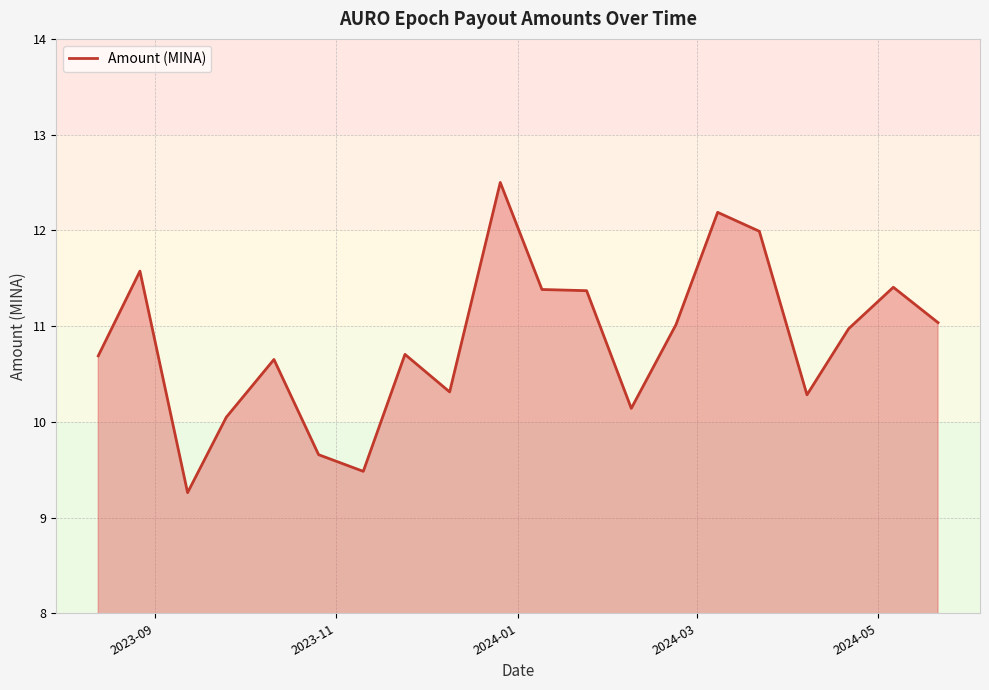

What is the difference between the maximum and minimum values?

3.2